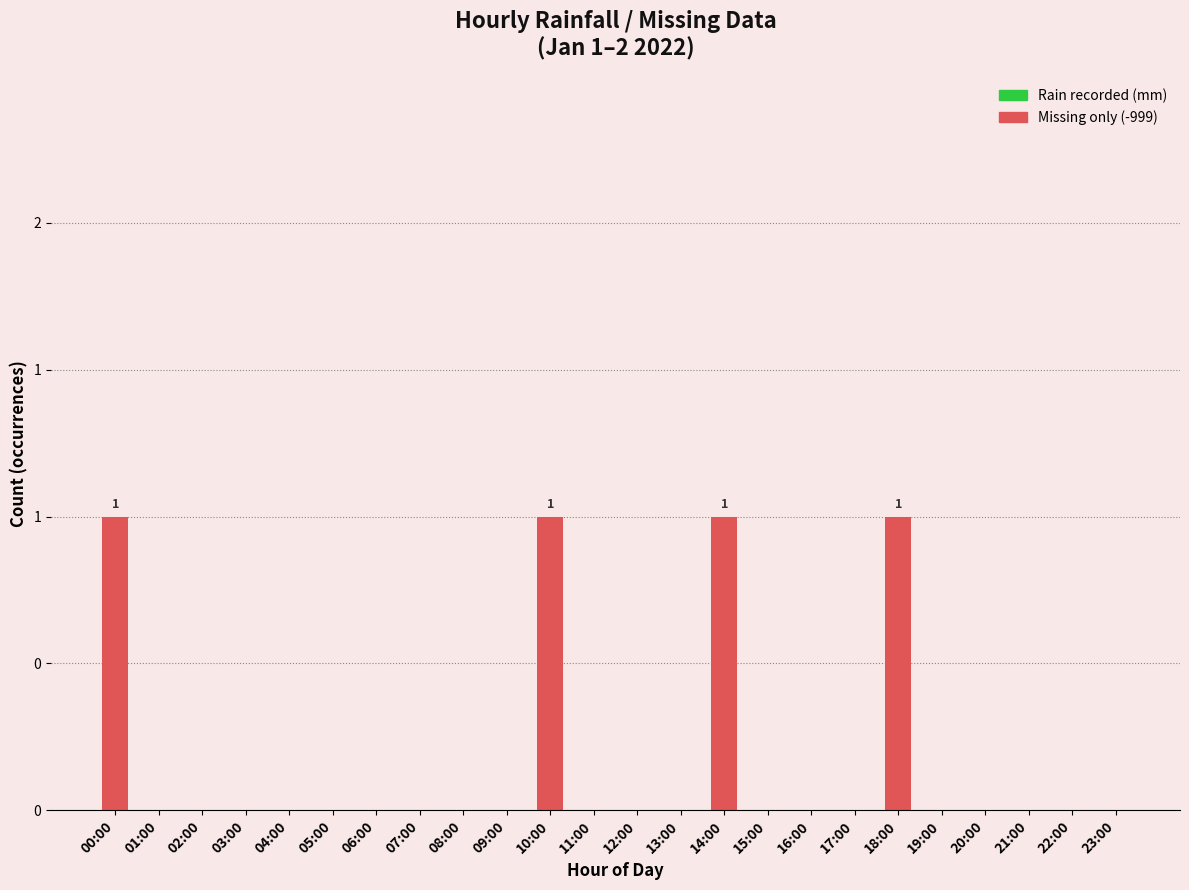

What is the difference between the maximum and second lowest values?

1